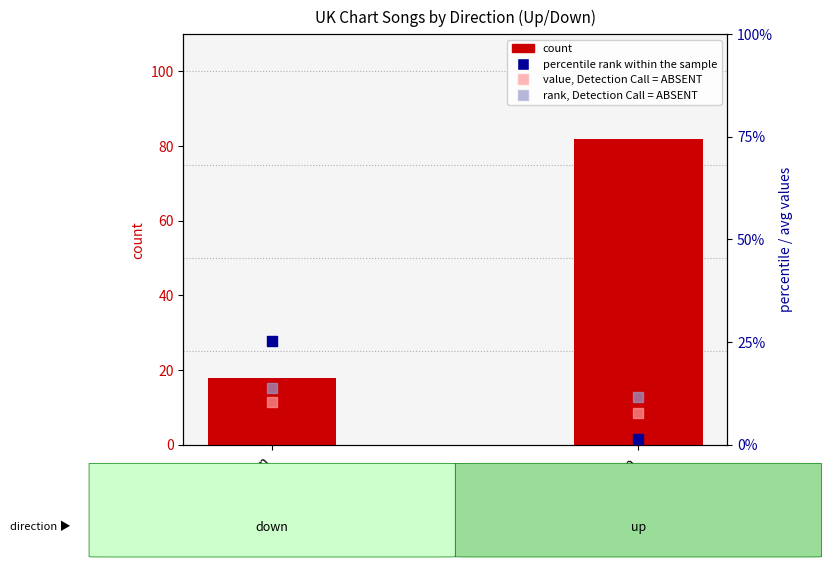

Which series has the largest total across all categories?

count